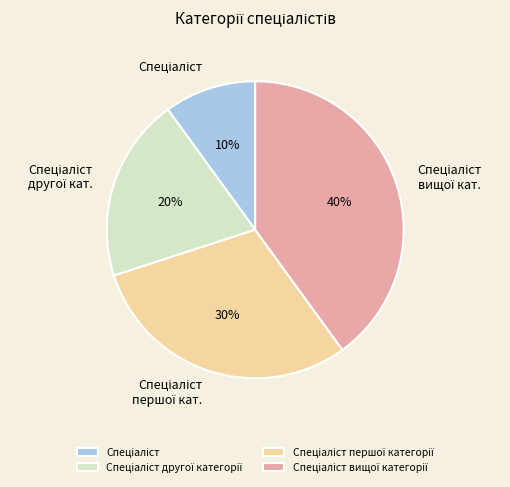

Is there any slice that represents more than half of the pie?

No